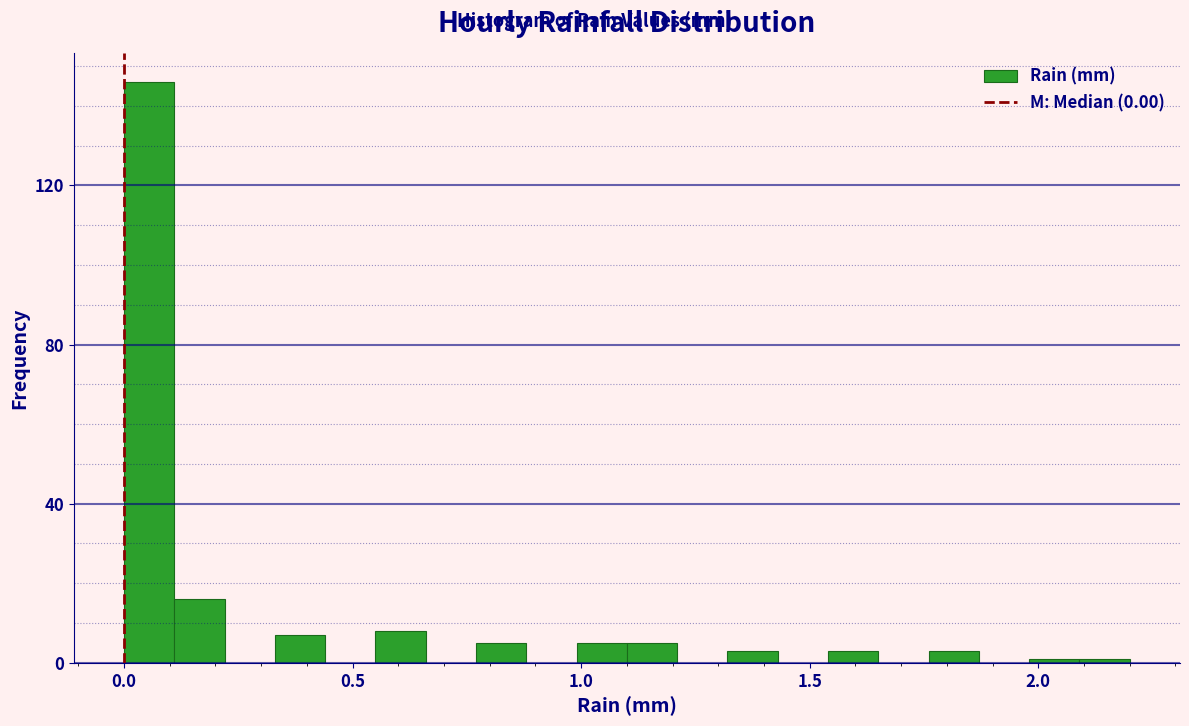

Around what value on the x-axis is the tallest bar? Give the approximate position of its centre, as read against the axis.

0.05